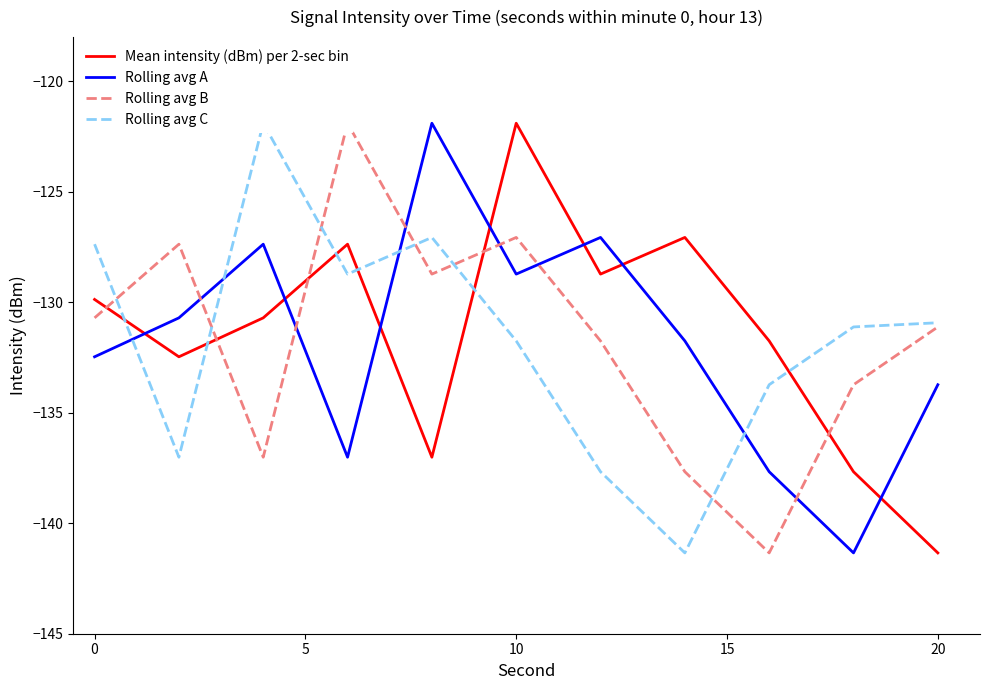

What are all the series names shown in the legend?

Mean intensity (dBm) per 2-sec bin, Rolling avg A, Rolling avg B, Rolling avg C